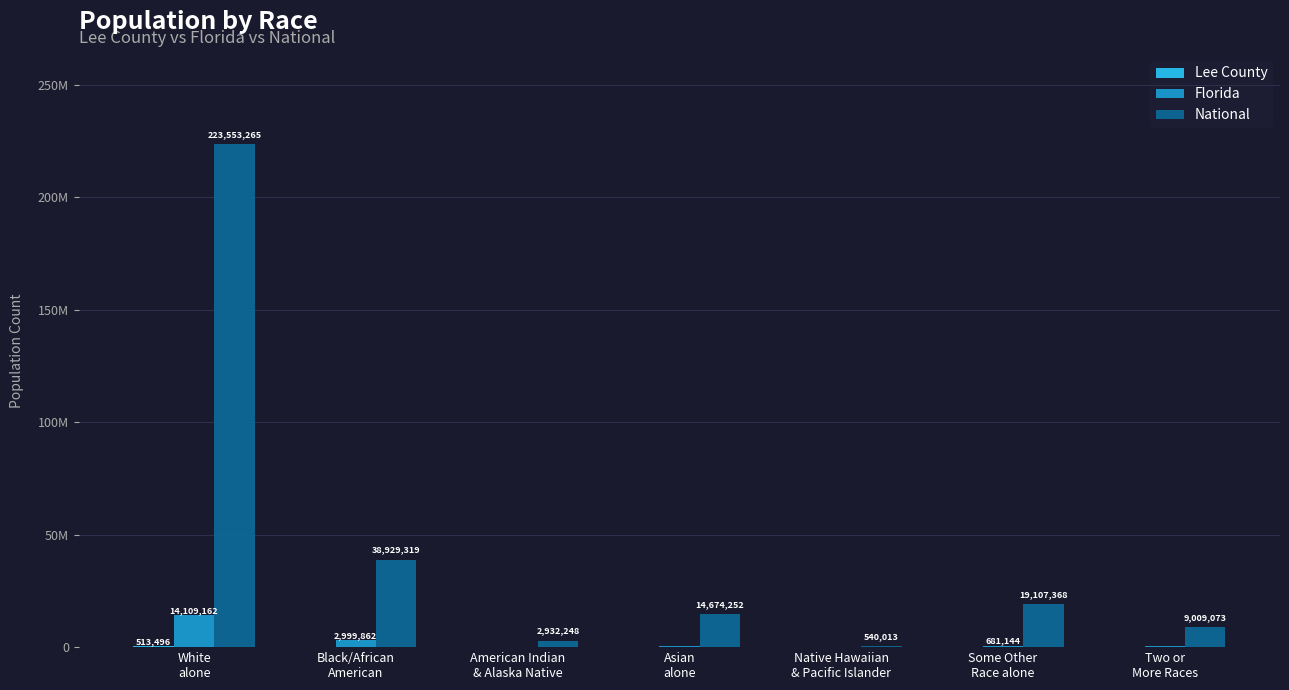

What position from the left is Black/African
American?

2